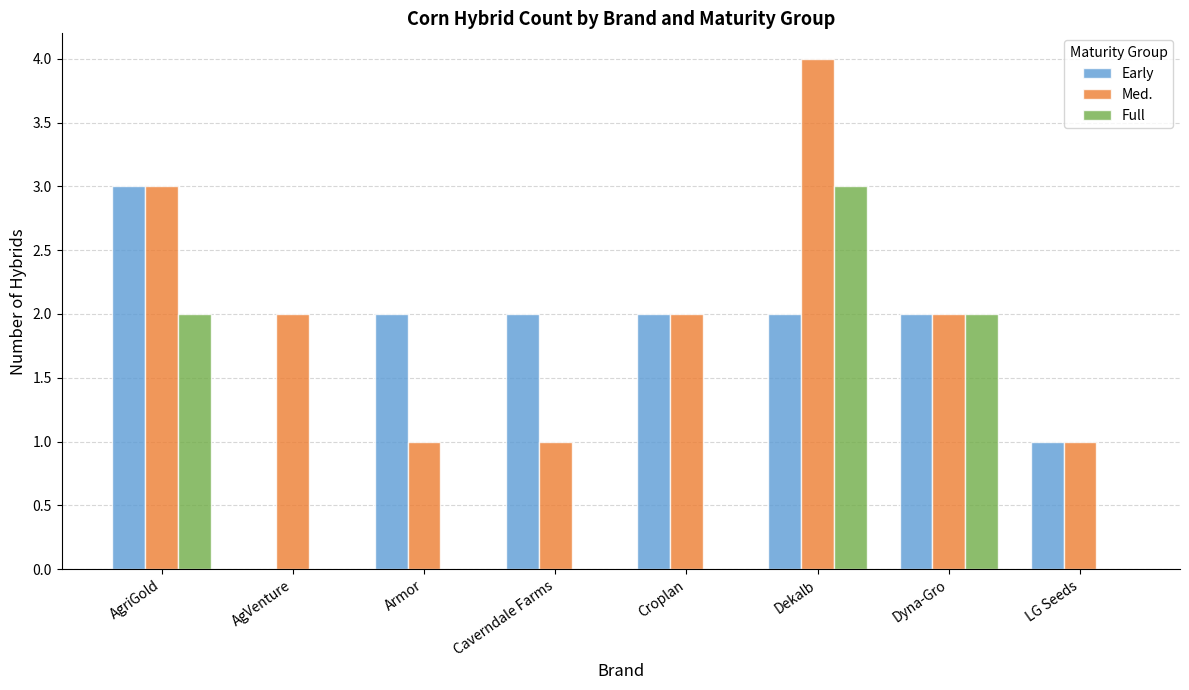

Is the value of Med. at LG Seeds greater than the value of Full at Dekalb?

No